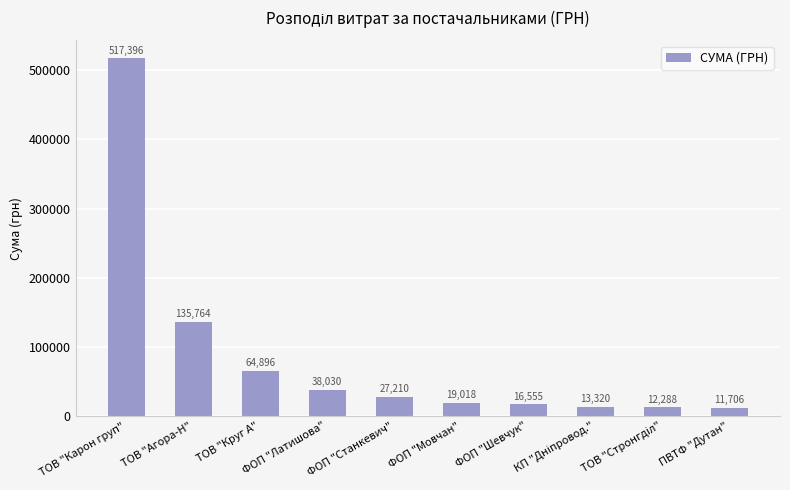

The chart shows a value of 135764.0 at ТОВ "Агора-Н". True or false?

True